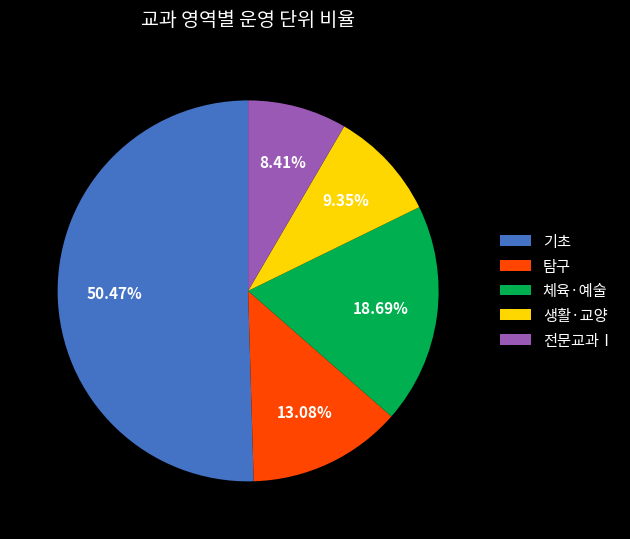

Count the number of slices in the pie.

5